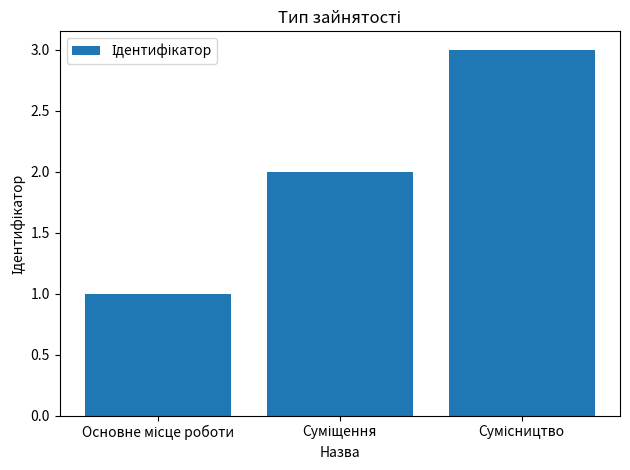

What is the greatest value displayed?

3